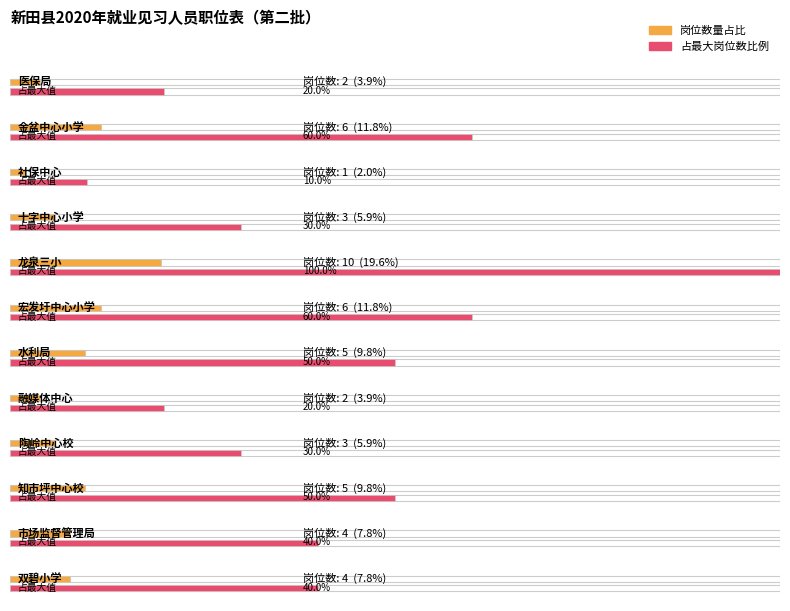

How many values are between 3 and 6?

8